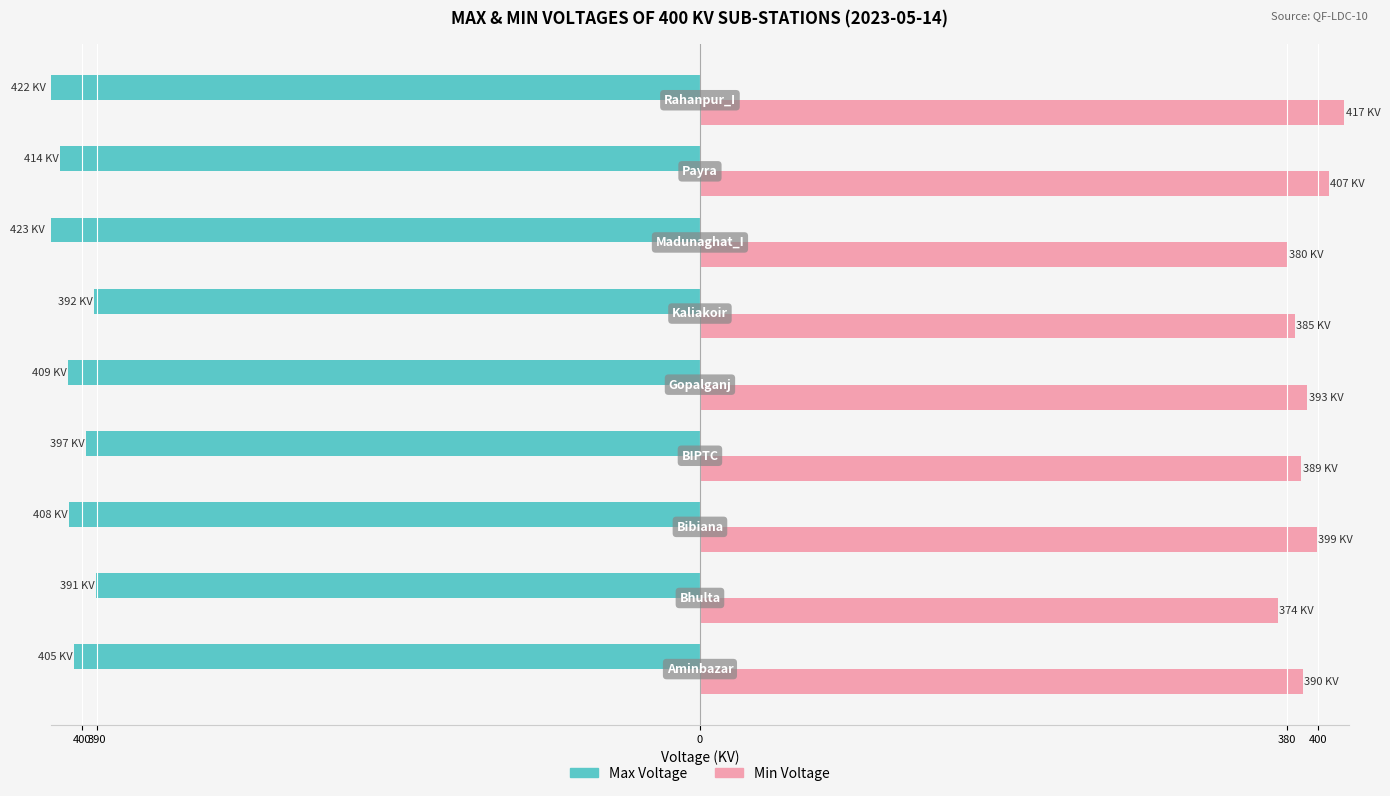

What are all the series names shown in the legend?

Max Voltage, Min Voltage